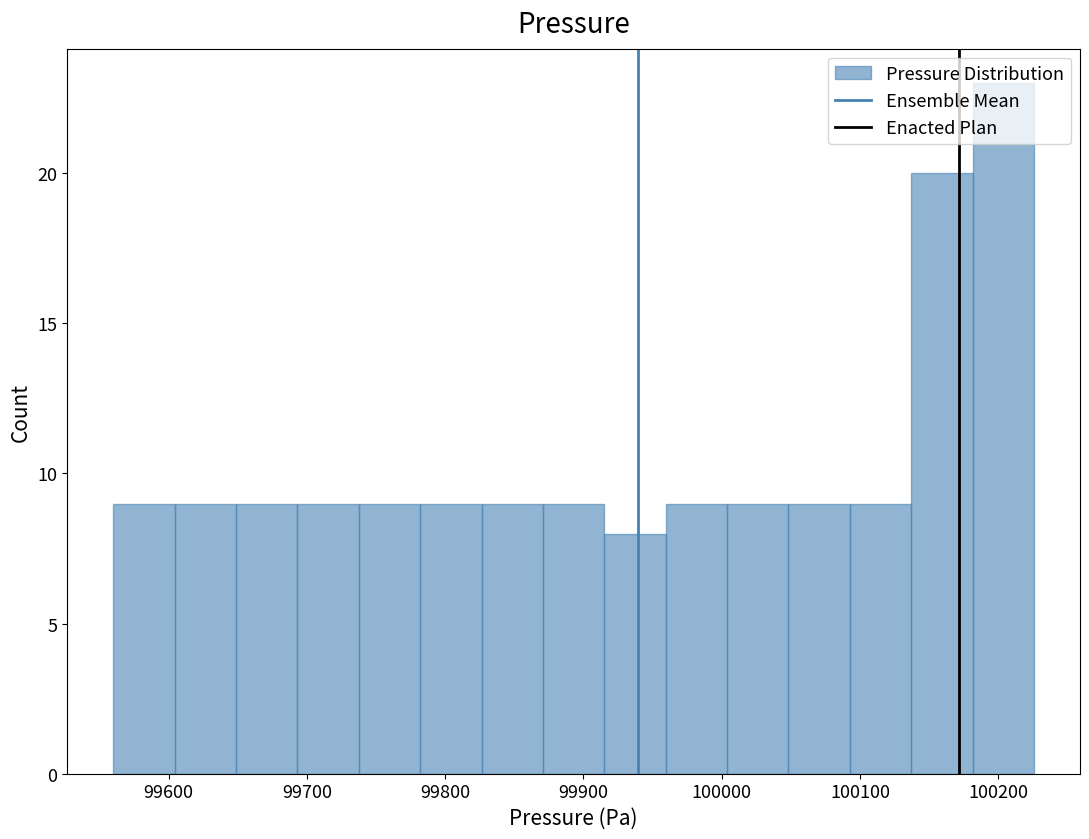

Reading left to right, list every bar in this chart as the range it spans on the x-axis followed by its height. Neither the bar edges nor the heights are printed on the chart, so give them approximately, as read against the axes.

99560 to 99600: 9
99600 to 99650: 9
99650 to 99690: 9
99690 to 99740: 9
99740 to 99780: 9
99780 to 99830: 9
99830 to 99870: 9
99870 to 99920: 9
99920 to 99960: 8
99960 to 100000: 9
100000 to 100050: 9
100050 to 100090: 9
100090 to 100140: 9
100140 to 100180: 20
100180 to 100230: 23